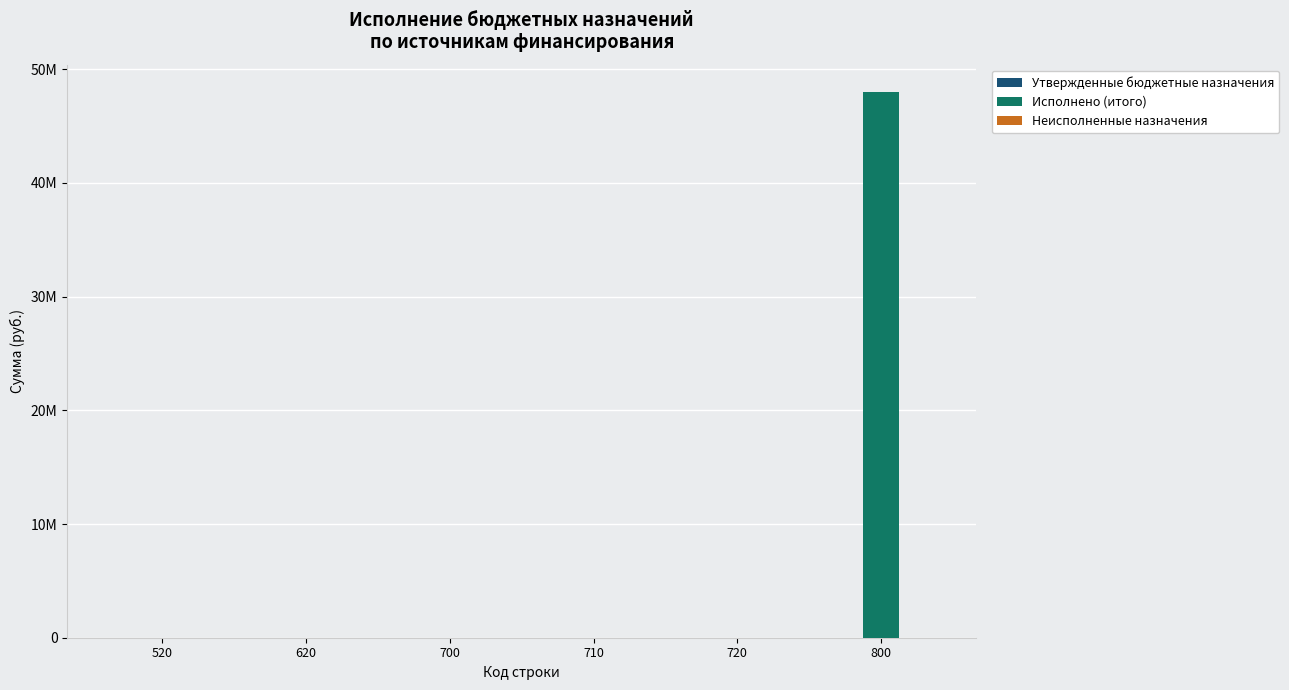

Between 700 and 620, which is larger?

700